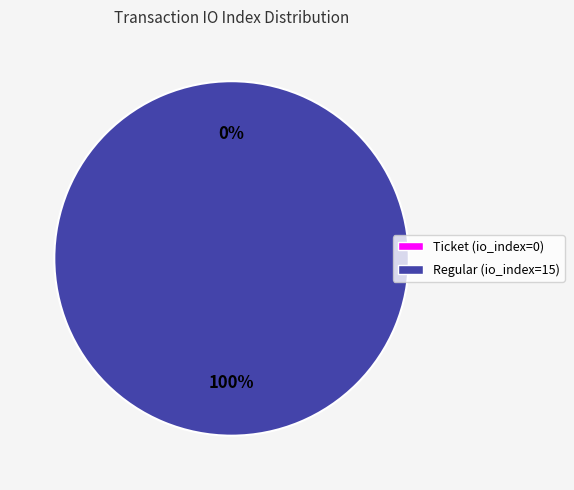

To the nearest percent, what percentage of the pie is Regular (io_index=15)?

100%